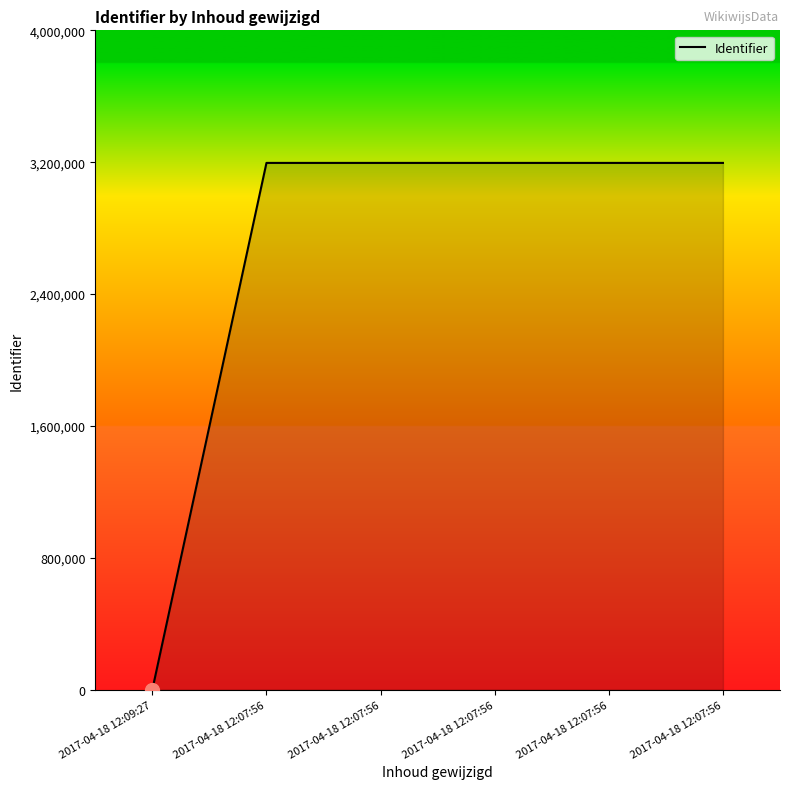

Which label corresponds to the smallest value in the chart?

2017-04-18 12:09:27